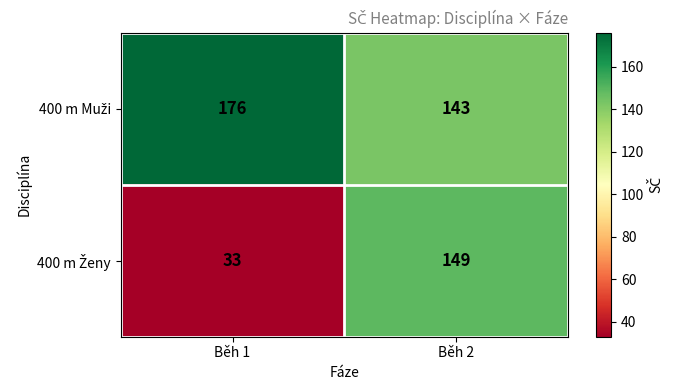

At how many categories does at least one series exceed 142?

2